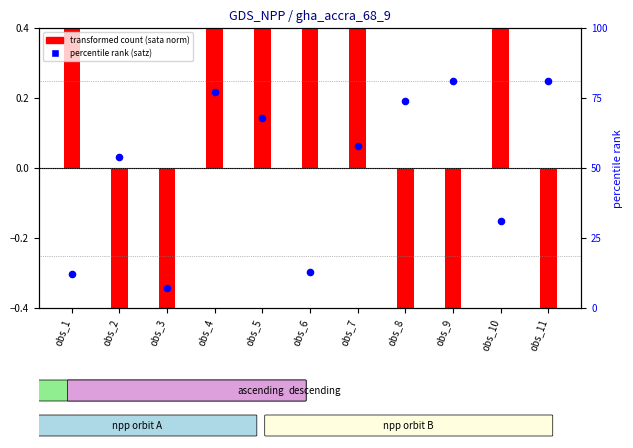

At which category is the sum across all series the highest?

obs_11